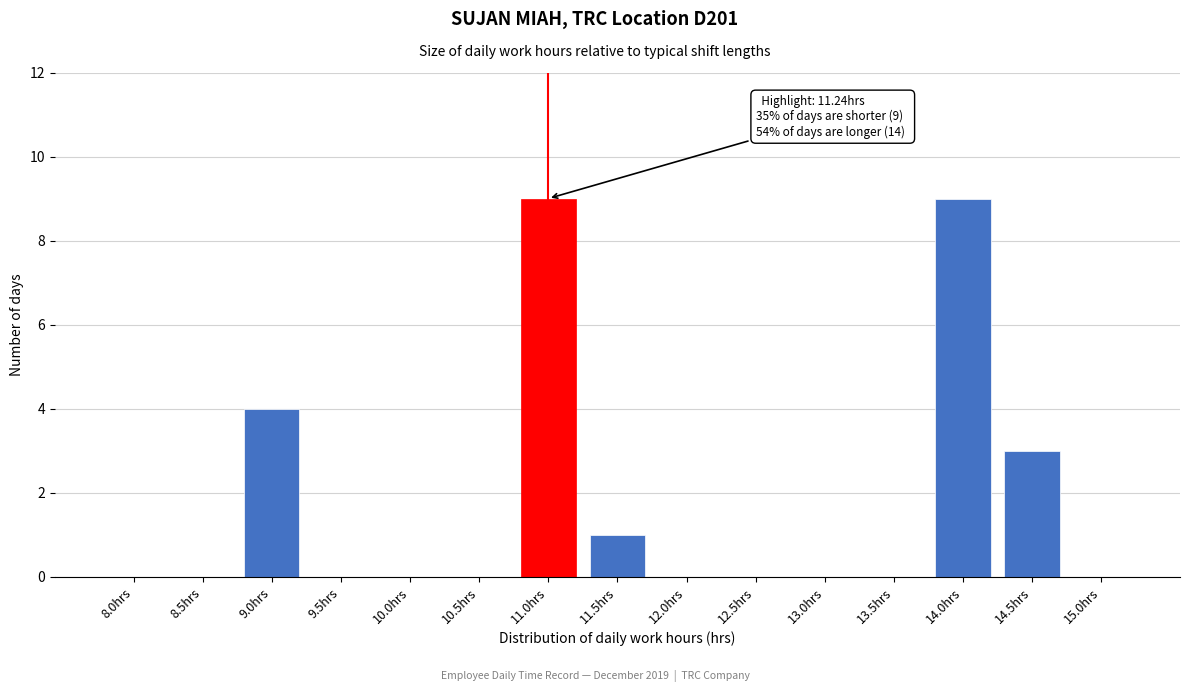

Reading left to right, extract all data points from this chart.

8.0hrs=0	8.5hrs=0	9.0hrs=4	9.5hrs=0	10.0hrs=0	10.5hrs=0	11.0hrs=9	11.5hrs=1	12.0hrs=0	12.5hrs=0	13.0hrs=0	13.5hrs=0	14.0hrs=9	14.5hrs=3	15.0hrs=0